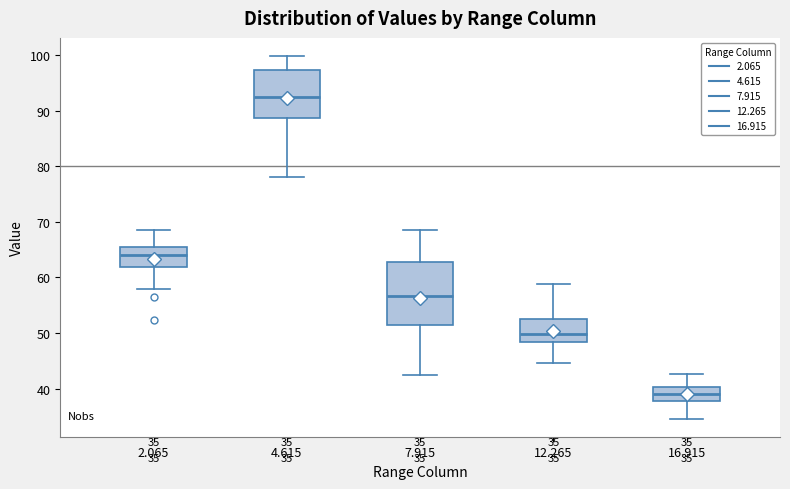

Which box is the tallest, from its lower edge to its upper edge?

7.915